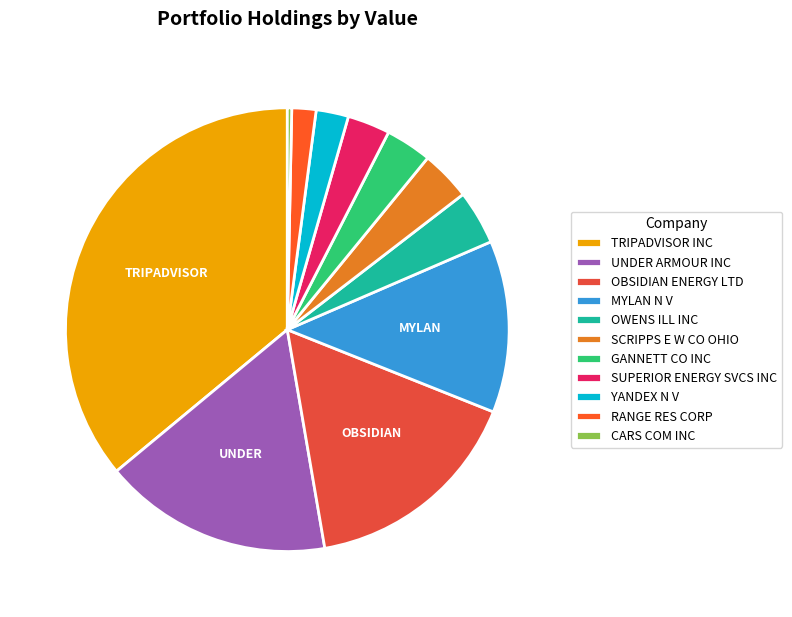

How many segments does this pie chart have?

11